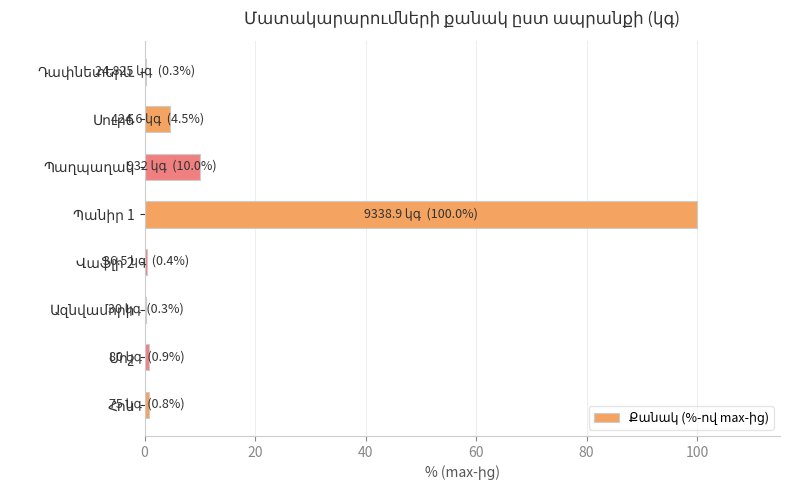

What is the maximum value shown in the chart?

100.0